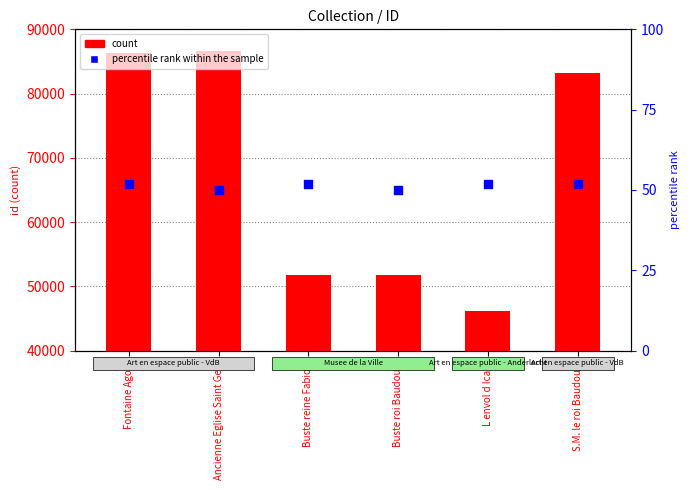

What is the total value across all series at L envol d Icare?

46247